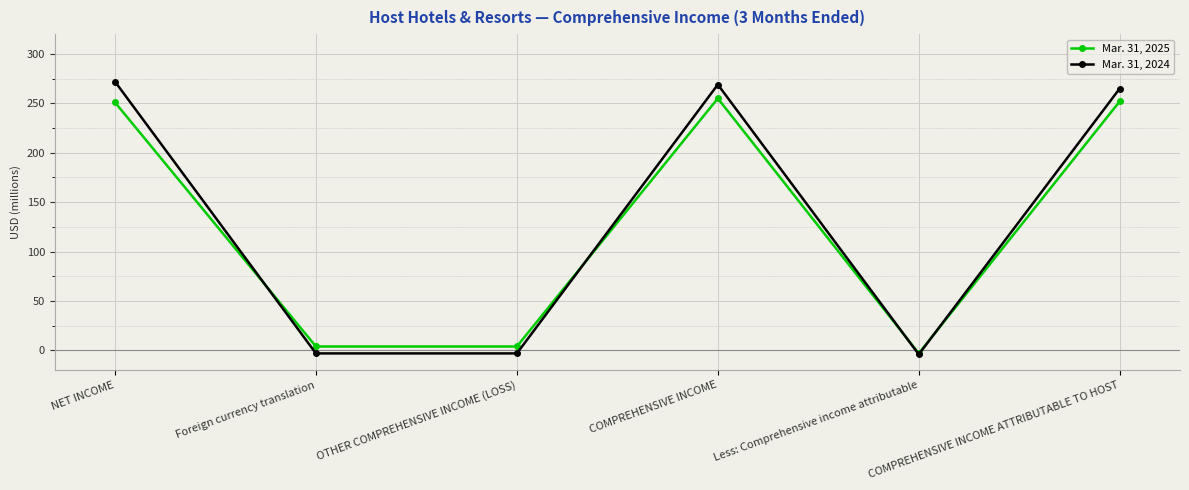

What is the difference between the Mar. 31, 2024 values at NET INCOME and OTHER COMPREHENSIVE INCOME (LOSS)?

275